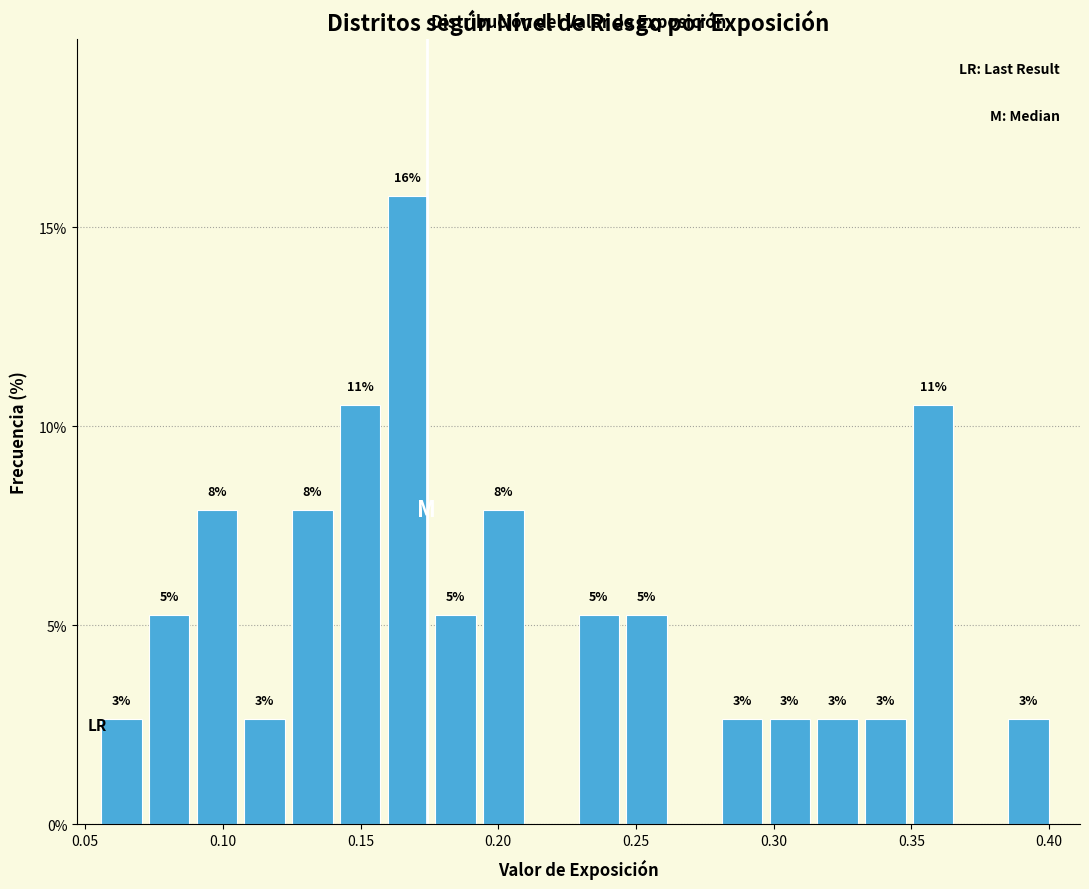

Around what value on the x-axis is the tallest bar? Give the approximate position of its centre, as read against the axis.

0.165